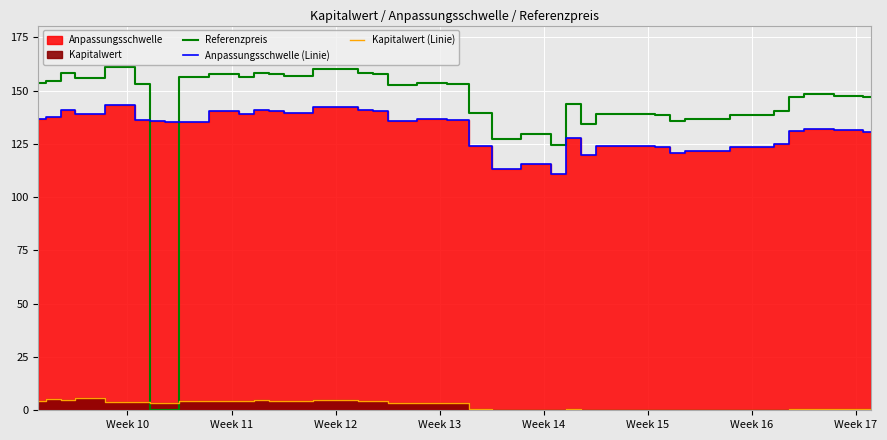

True or false: Kapitalwert (Linie) has more than 0 points higher than both neighbors.

True